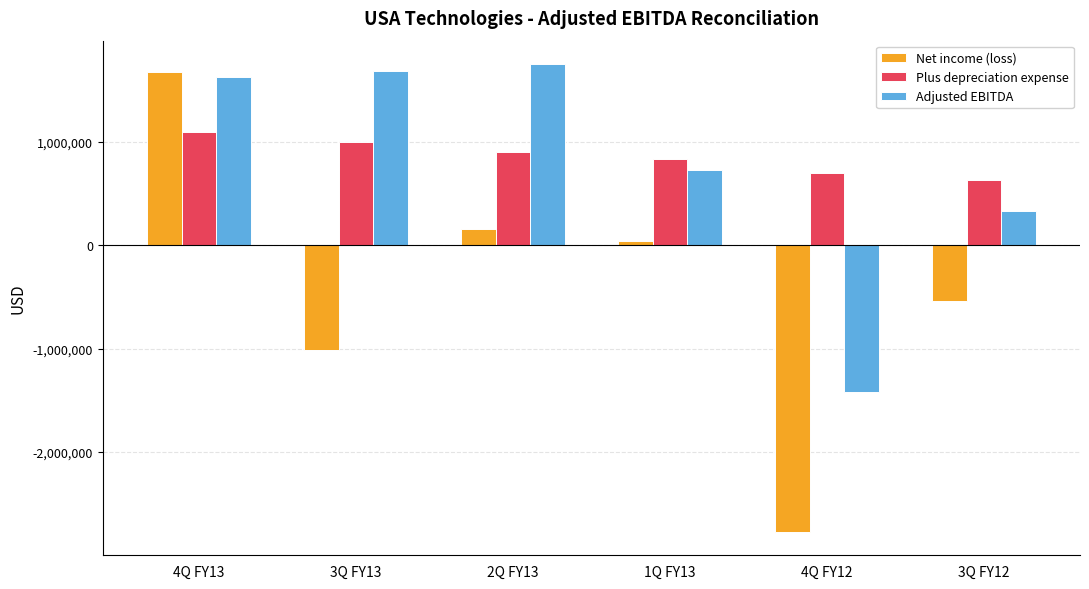

Does the chart contain any negative values?

Yes